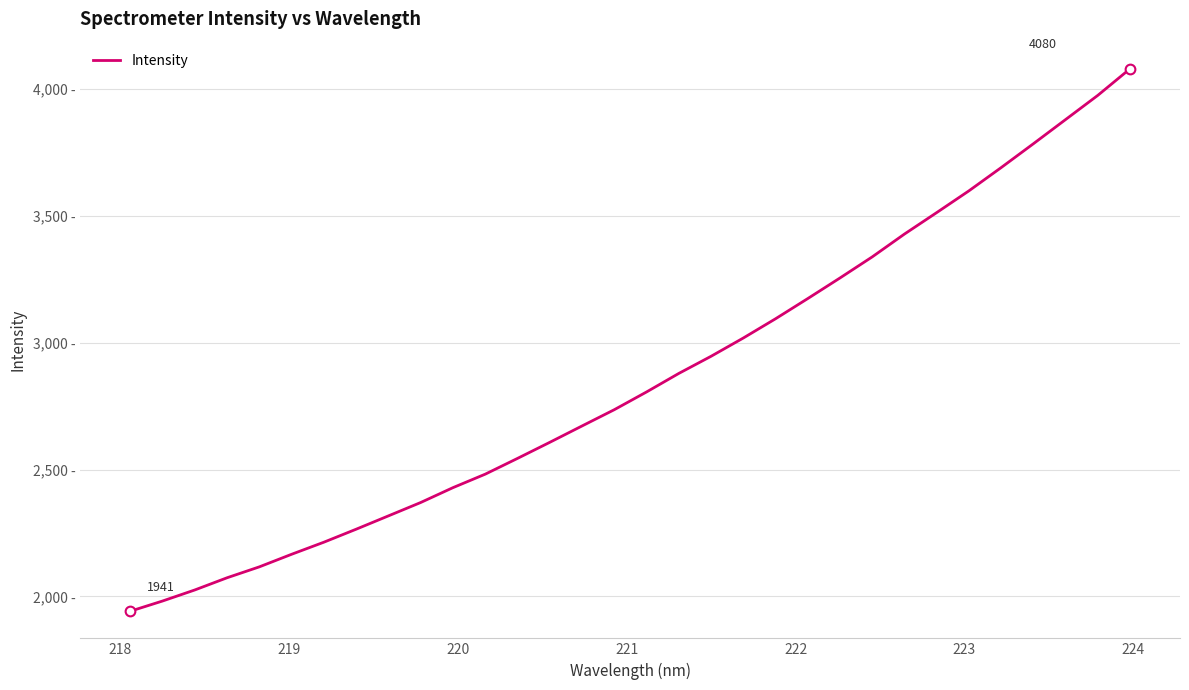

Is this an area chart (filled region under the line)?

No